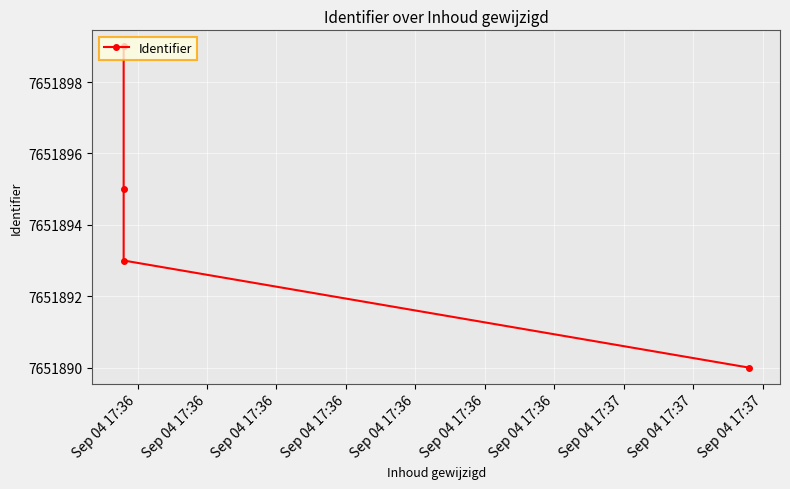

True or false: the data shows 1685661 at Sep 04 17:36.

False